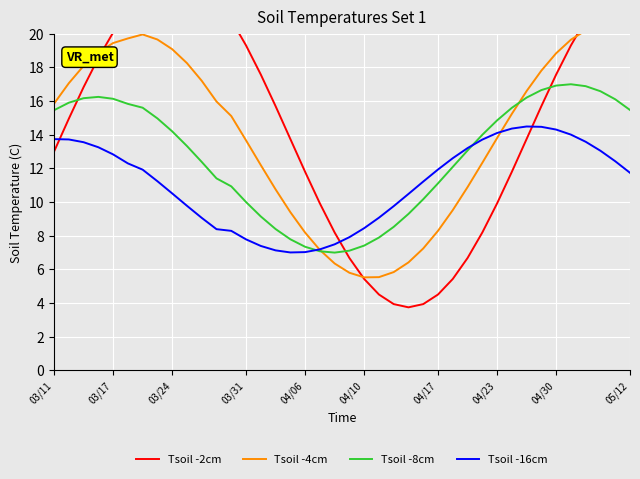

The value of Tsoil -8cm at 04/23 is 14.9. True or false?

True